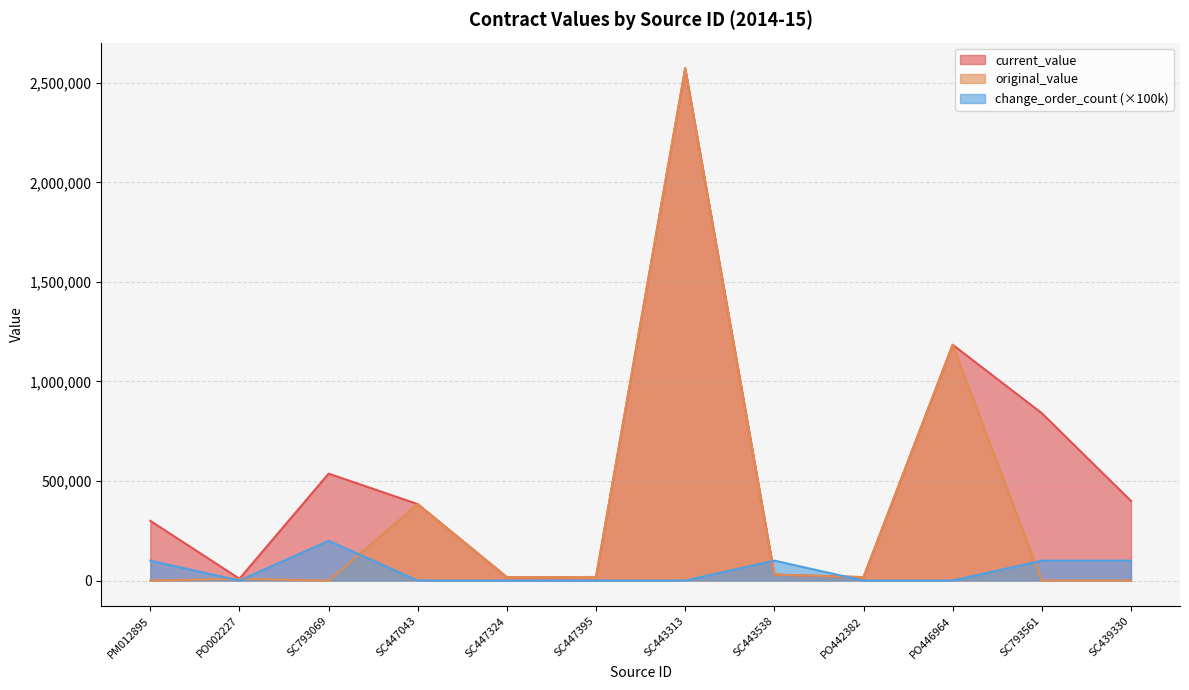

What is the difference between the second highest and minimum values in the change_order_count series?

100000.0